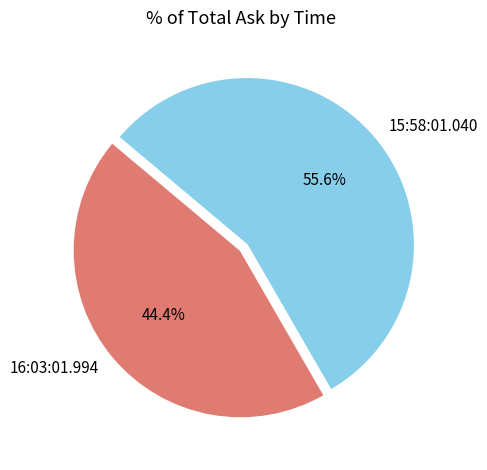

Is the sum of 16:03:01.994 and 15:58:01.040 greater than half?

Yes